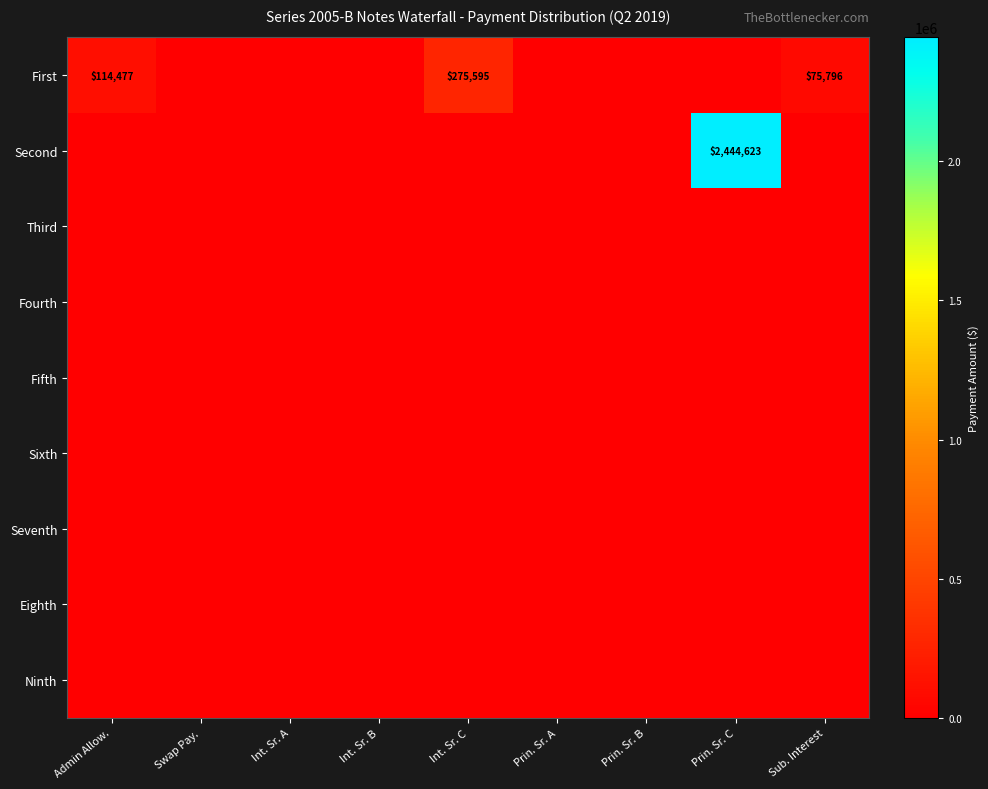

At how many categories does at least one series exceed 1749164?

1